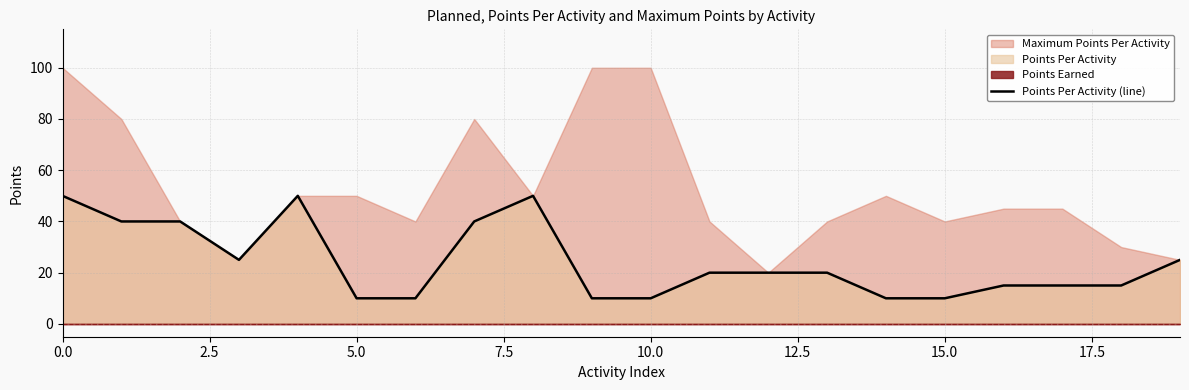

True or false: Points Per Activity (line) has a value of 50 at 0.0.

True